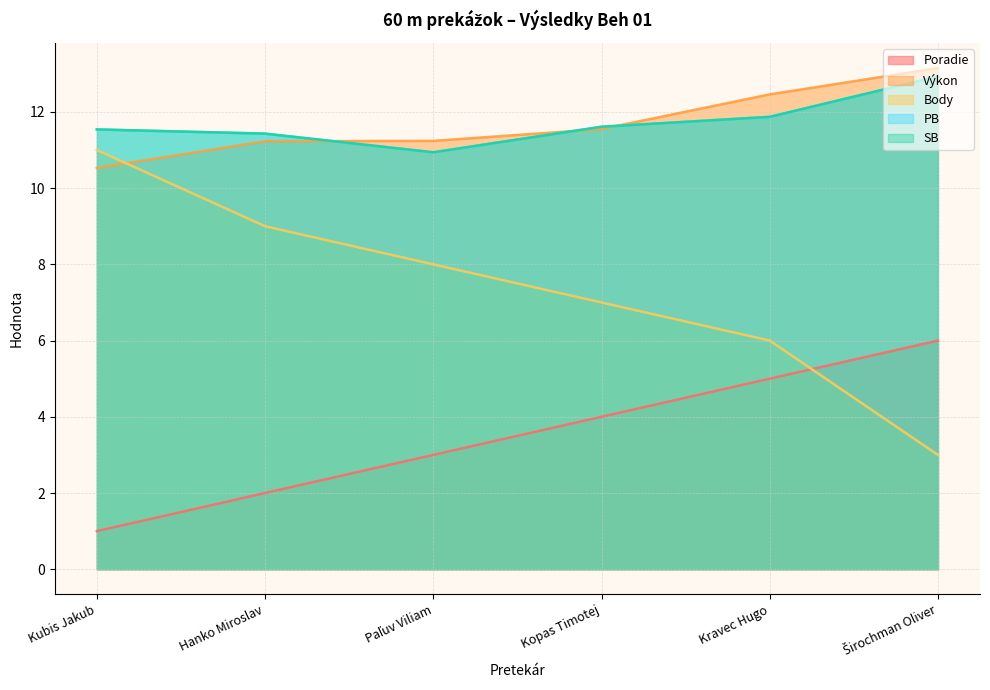

True or false: Poradie and Výkon intersect in this chart.

False